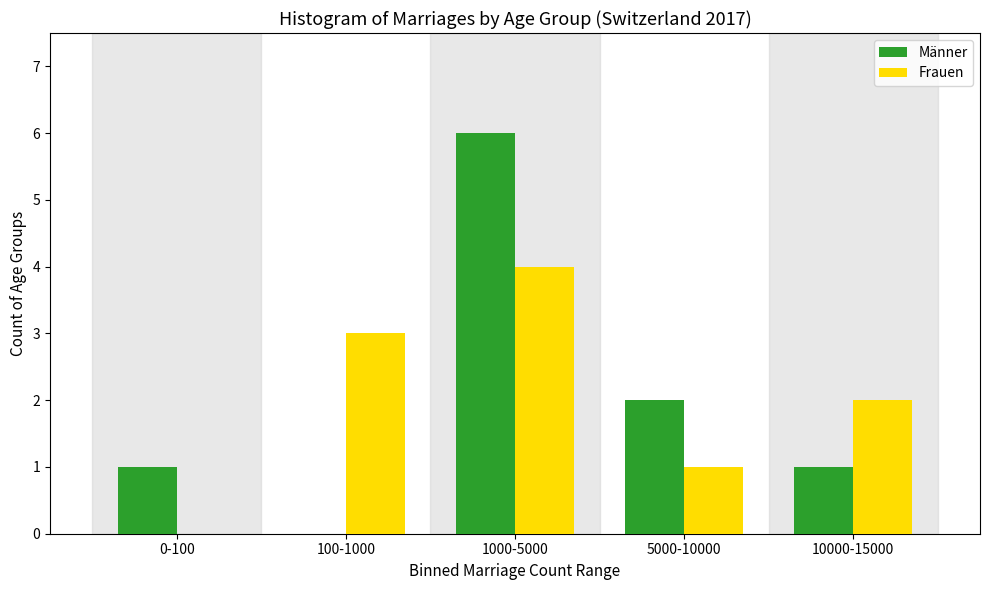

Reading right to left, extract all data points from this chart.

Männer: 10000-15000=1	5000-10000=2	1000-5000=6	100-1000=0	0-100=1
Frauen: 10000-15000=2	5000-10000=1	1000-5000=4	100-1000=3	0-100=0